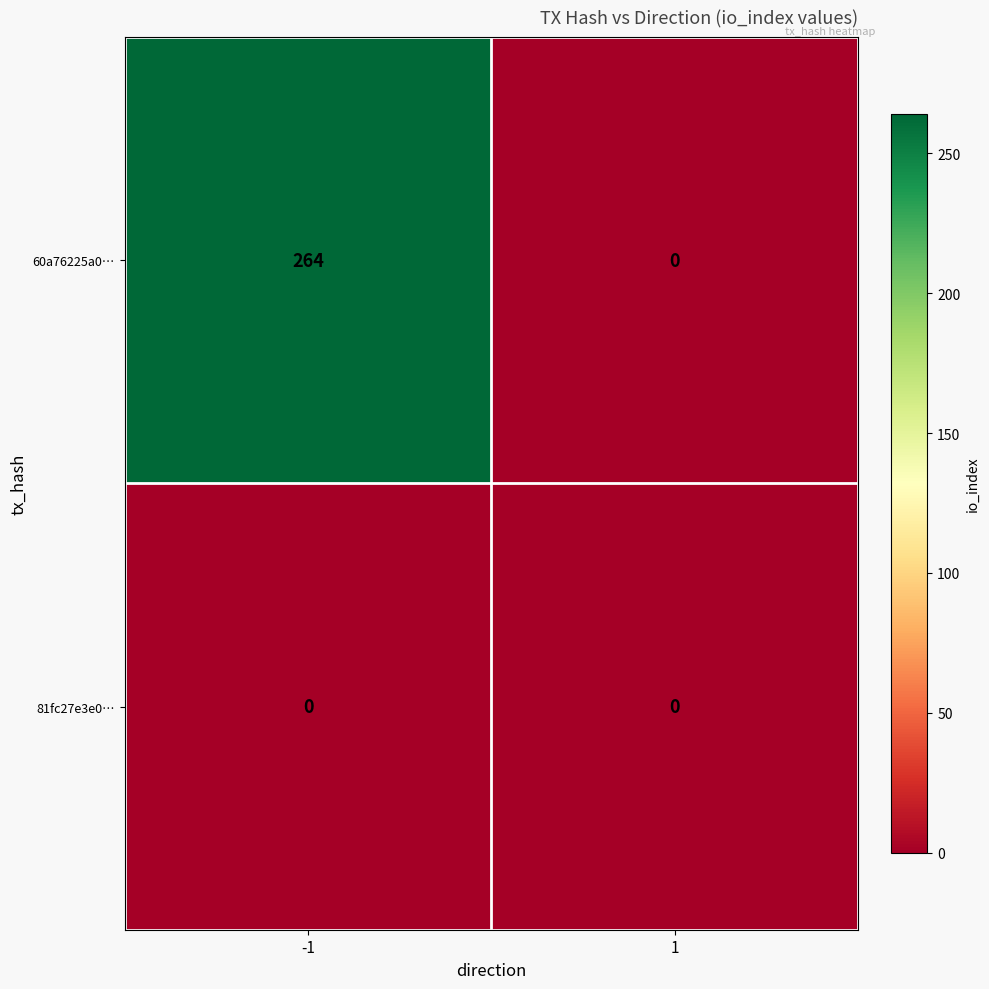

Which series changed the most between -1 and 1?

60a76225a0…